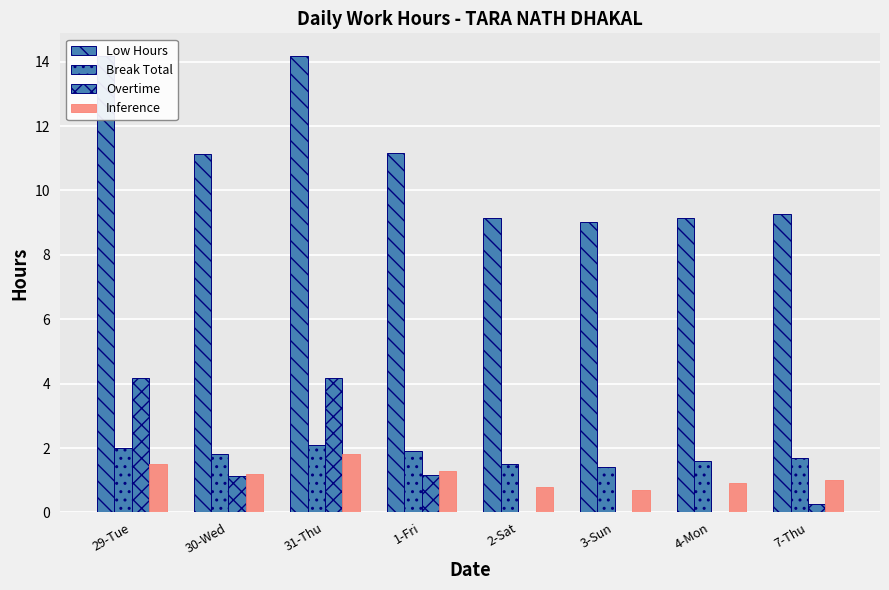

Does the chart contain any negative values?

No